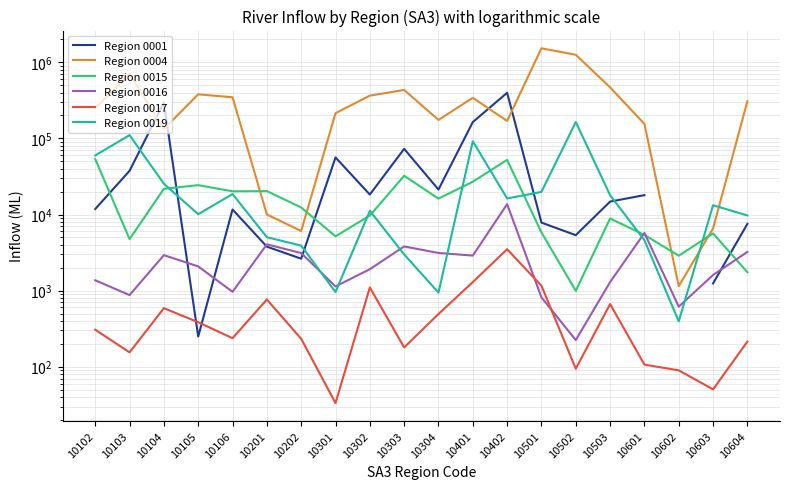

At which label is Region 0001 closest to 198939?

10401